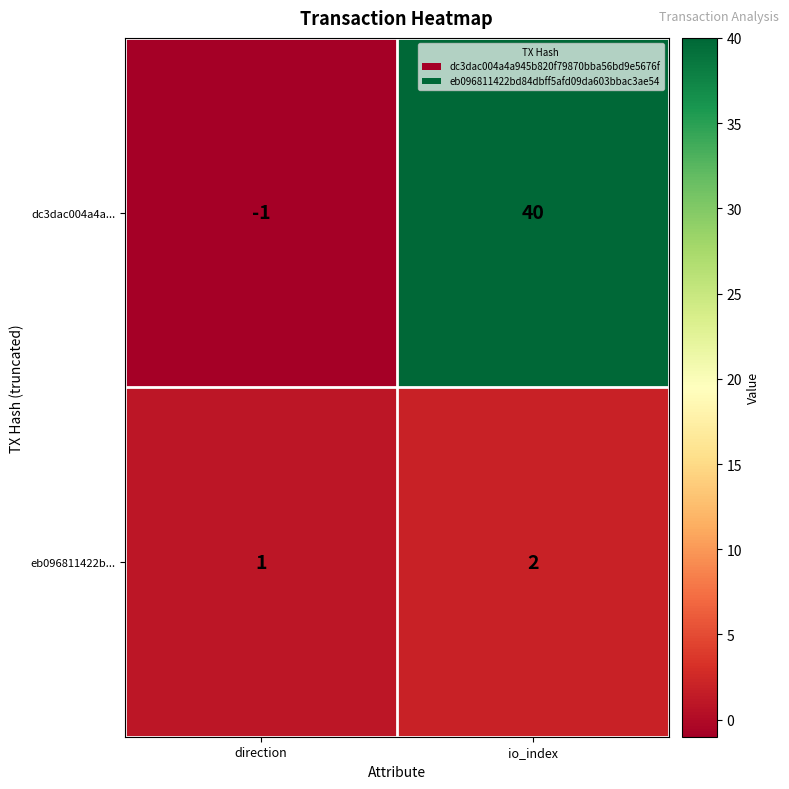

What is the average value of the dc3dac004a4a... series?

20